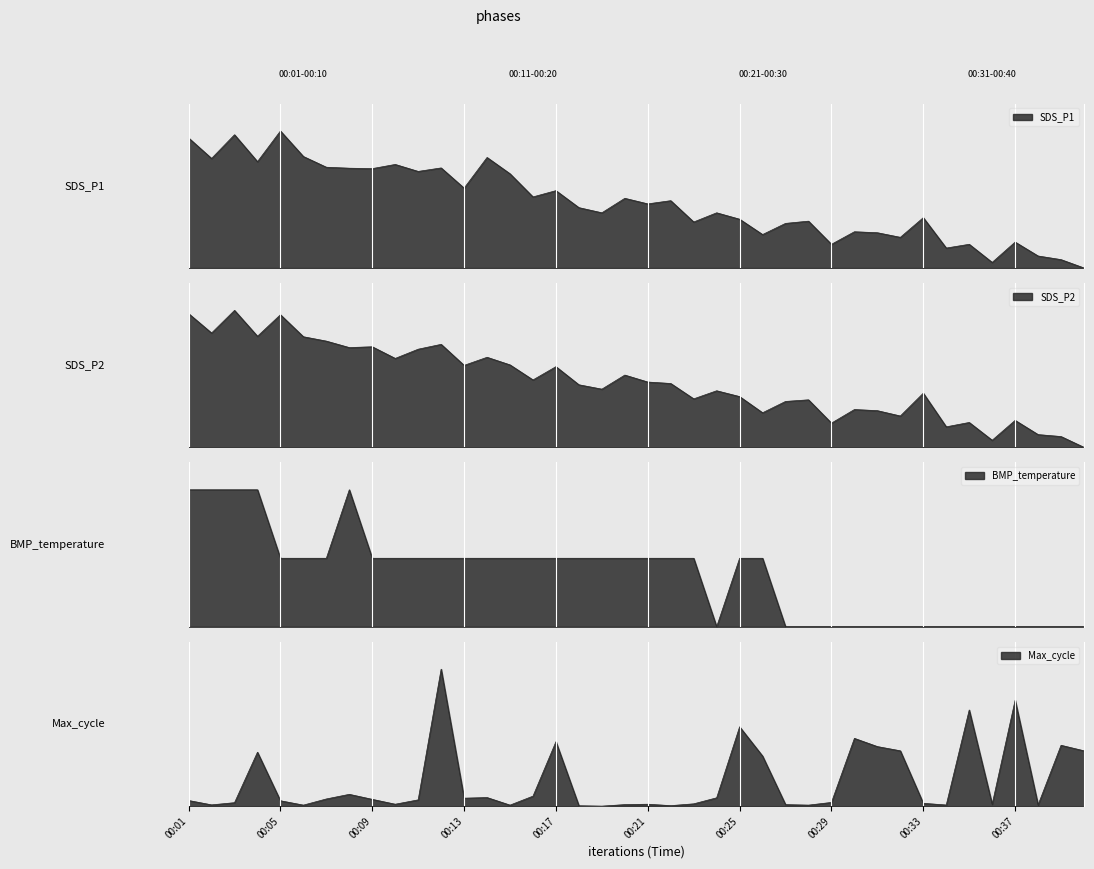

How many values in the SDS_P1 series exceed 0?

39